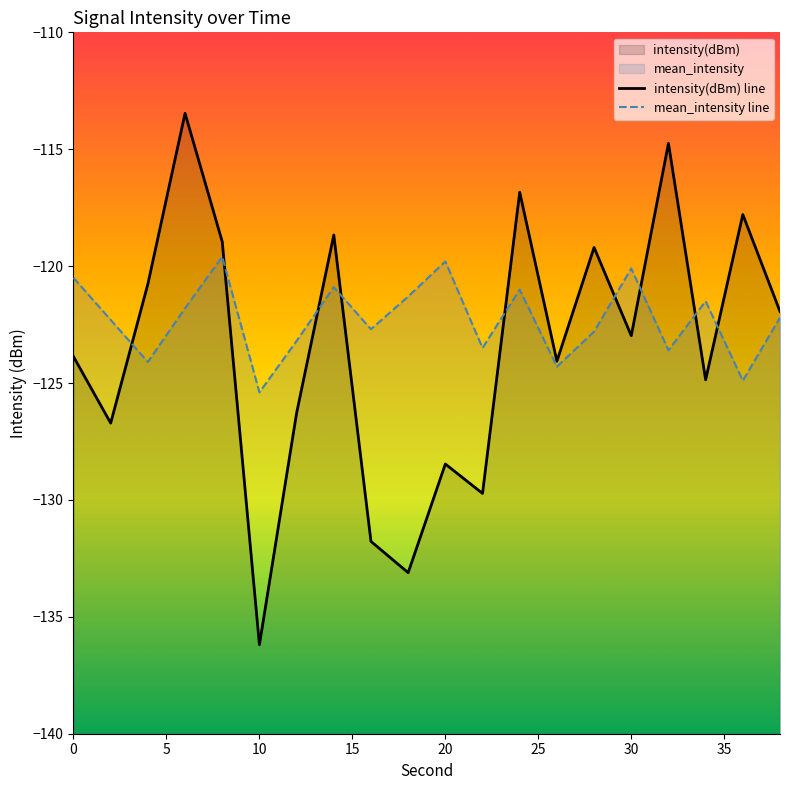

How many interior local valleys does the mean_intensity line series have?

7